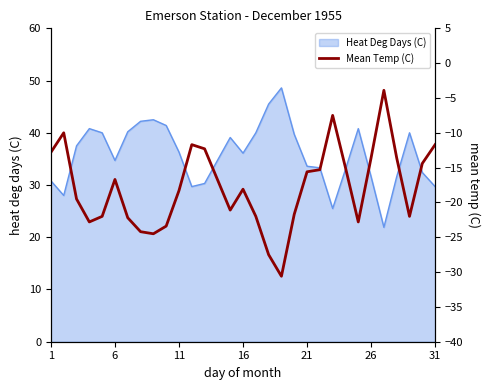

What is the minimum value for Heat Deg Days (C)?

21.9